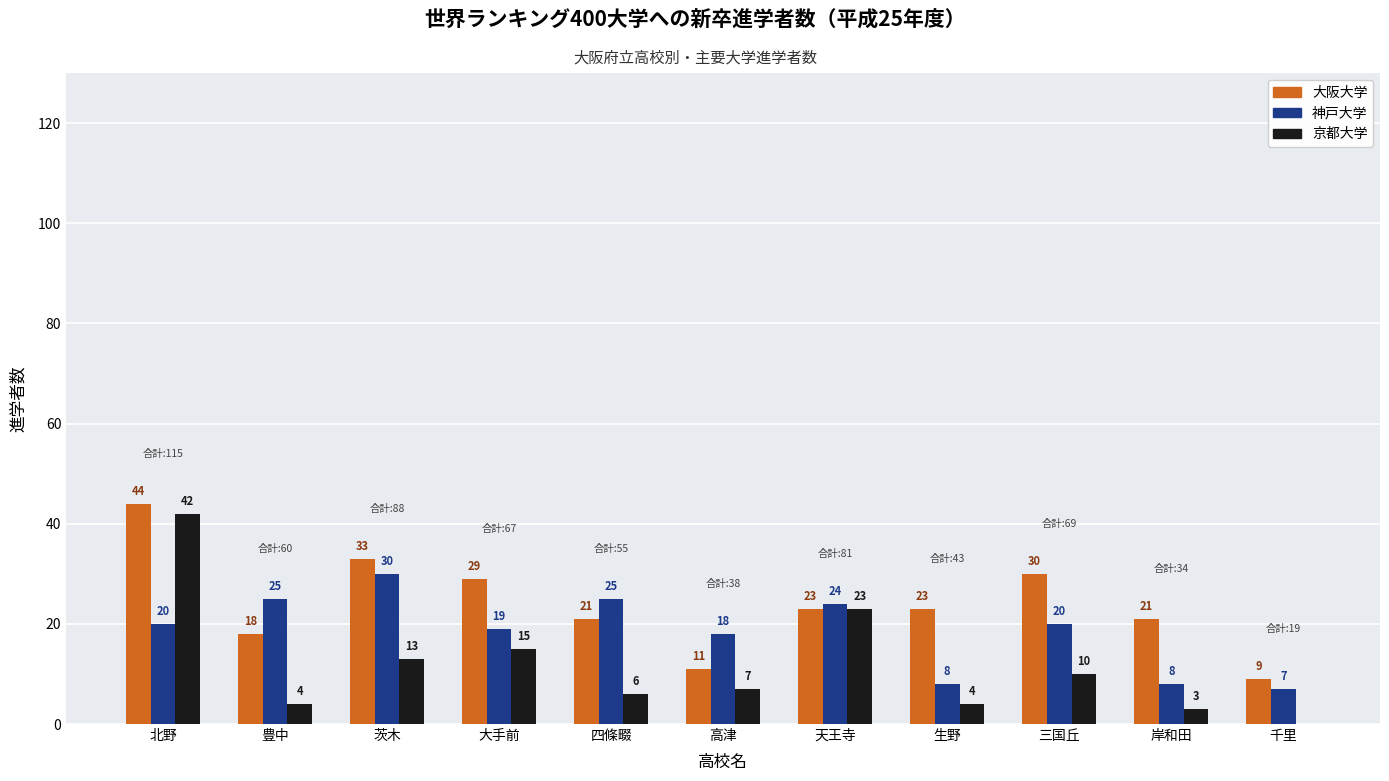

Which series changed the most between 三国丘 and 千里?

大阪大学